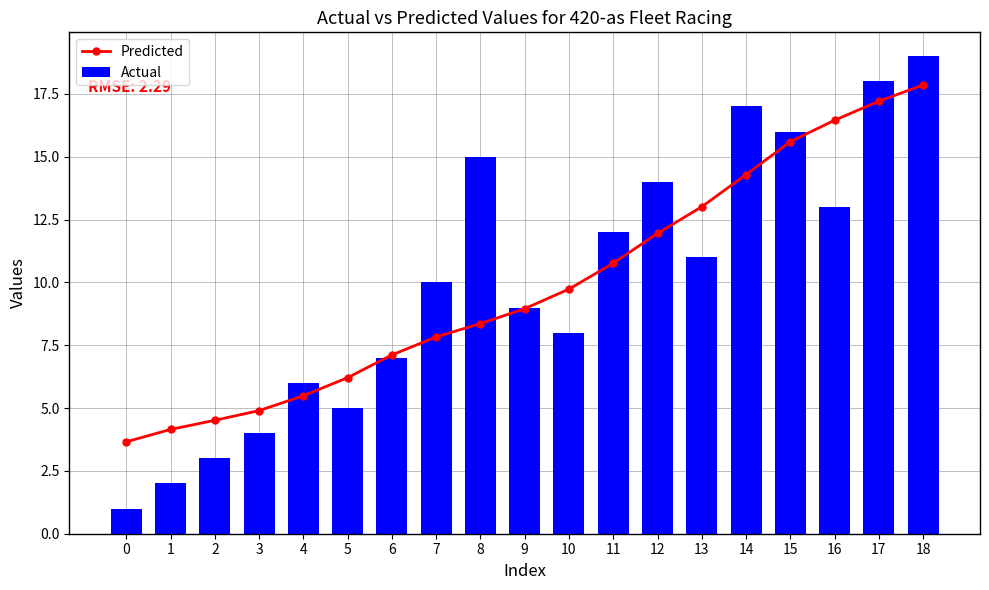

What is the difference between the Predicted values at 8 and 3?

3.5